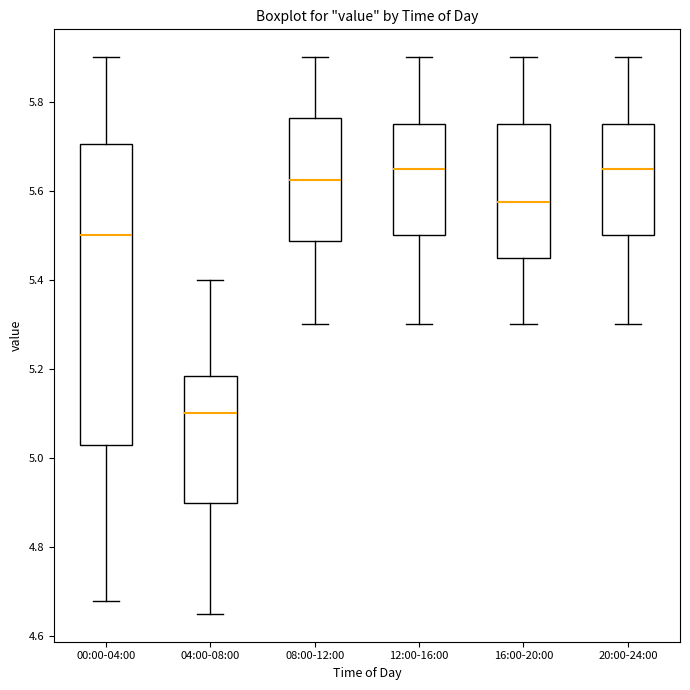

Reading left to right, transcribe this box plot: for each box, give where its median line is, the range the box spans, and where its two whiskers end, as read against the y-axis. The values are not printed on the chart, so give them approximately, as read against the axis.

00:00-04:00: median 5.50, box 5.04 to 5.70, whiskers 4.68 to 5.90
04:00-08:00: median 5.10, box 4.90 to 5.18, whiskers 4.66 to 5.40
08:00-12:00: median 5.62, box 5.48 to 5.76, whiskers 5.30 to 5.90
12:00-16:00: median 5.66, box 5.50 to 5.76, whiskers 5.30 to 5.90
16:00-20:00: median 5.58, box 5.46 to 5.76, whiskers 5.30 to 5.90
20:00-24:00: median 5.66, box 5.50 to 5.76, whiskers 5.30 to 5.90